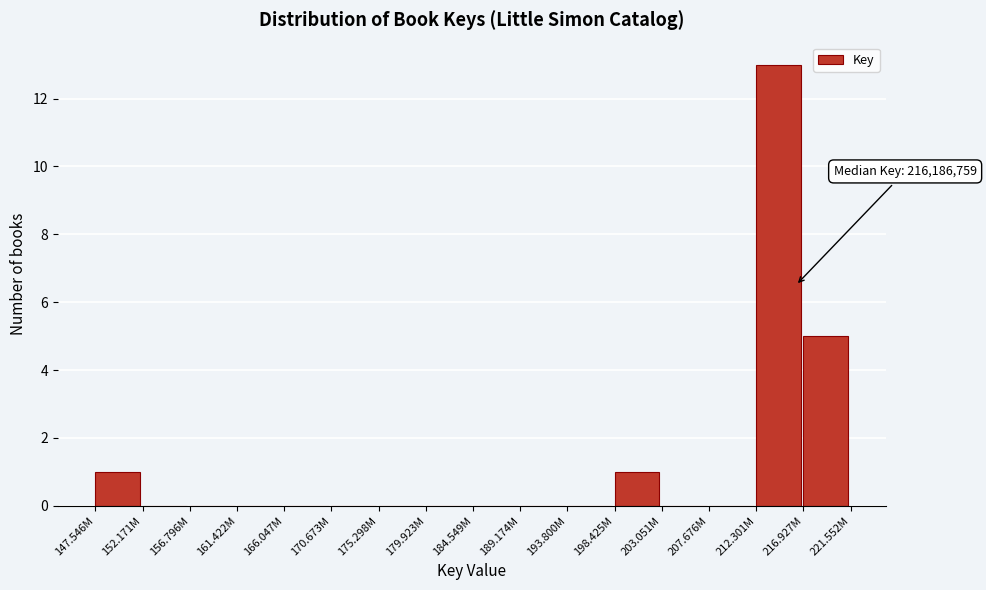

Reading left to right, extract all data points from this chart.

147.546M=1	152.171M=0	156.796M=0	161.422M=0	166.047M=0	170.673M=0	175.298M=0	179.923M=0	184.549M=0	189.174M=0	193.800M=0	198.425M=1	203.051M=0	207.676M=0	212.301M=13	216.927M=5